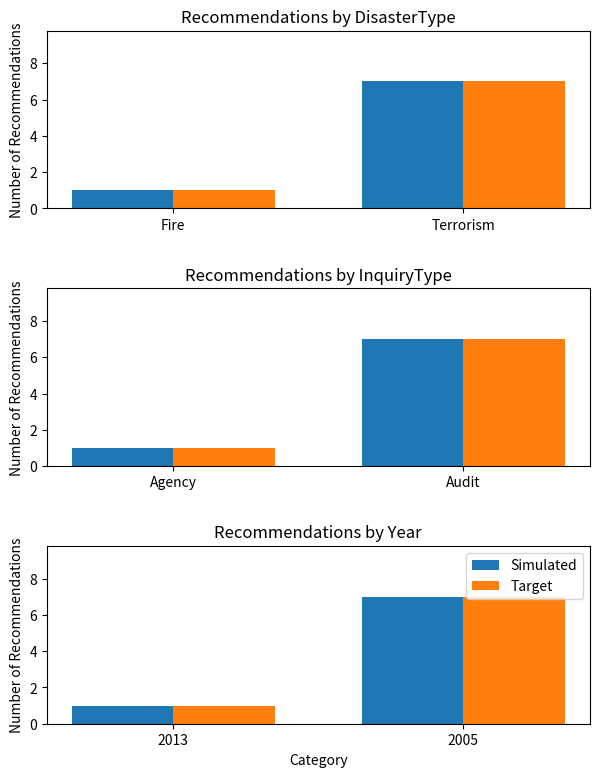

What is the difference between the maximum and minimum values in the Simulated series?

6